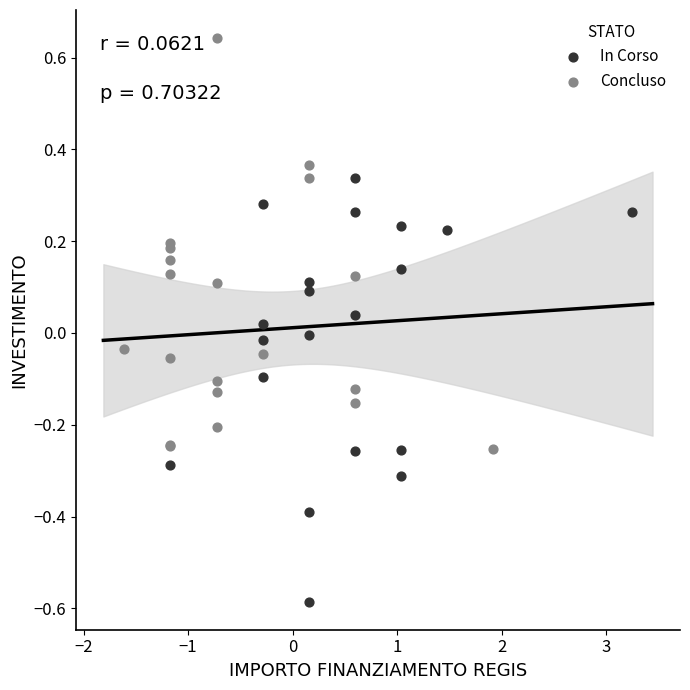

Which series reaches the maximum Y coordinate?

Concluso